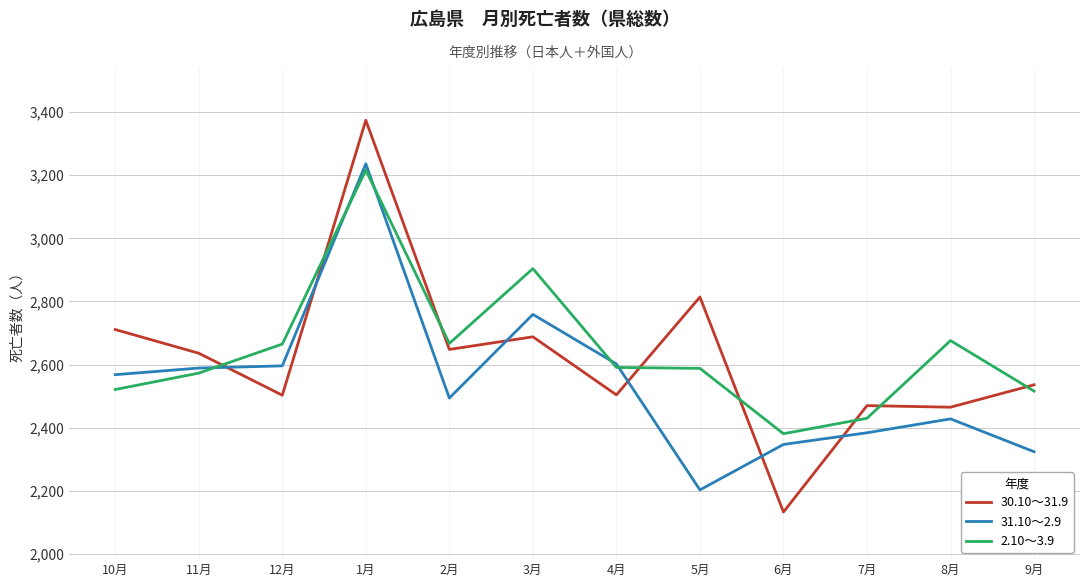

How many times do 31.10～2.9 and 30.10～31.9 cross each other?

6